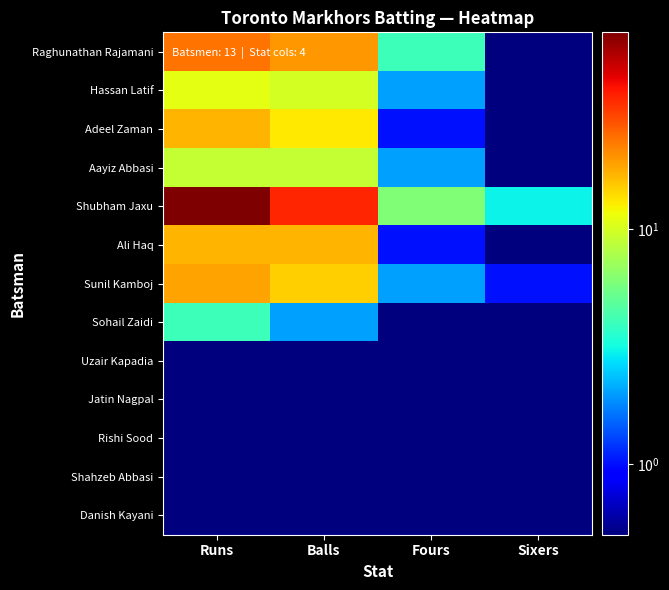

Reading left to right, transcribe all the data shown in this chart.

Raghunathan Rajamani: Runs=24.0	Balls=20.0	Fours=4.0	Sixers=0.5
Hassan Latif: Runs=11.0	Balls=10.0	Fours=2.0	Sixers=0.5
Adeel Zaman: Runs=17.0	Balls=13.0	Fours=1.0	Sixers=0.5
Aayiz Abbasi: Runs=9.0	Balls=9.0	Fours=2.0	Sixers=0.5
Shubham Jaxu: Runs=69.0	Balls=36.0	Fours=6.0	Sixers=3.0
Ali Haq: Runs=17.0	Balls=17.0	Fours=1.0	Sixers=0.5
Sunil Kamboj: Runs=19.0	Balls=15.0	Fours=2.0	Sixers=1.0
Sohail Zaidi: Runs=4.0	Balls=2.0	Fours=0.5	Sixers=0.5
Uzair Kapadia: Runs=0.5	Balls=0.5	Fours=0.5	Sixers=0.5
Jatin Nagpal: Runs=0.5	Balls=0.5	Fours=0.5	Sixers=0.5
Rishi Sood: Runs=0.5	Balls=0.5	Fours=0.5	Sixers=0.5
Shahzeb Abbasi: Runs=0.5	Balls=0.5	Fours=0.5	Sixers=0.5
Danish Kayani: Runs=0.5	Balls=0.5	Fours=0.5	Sixers=0.5